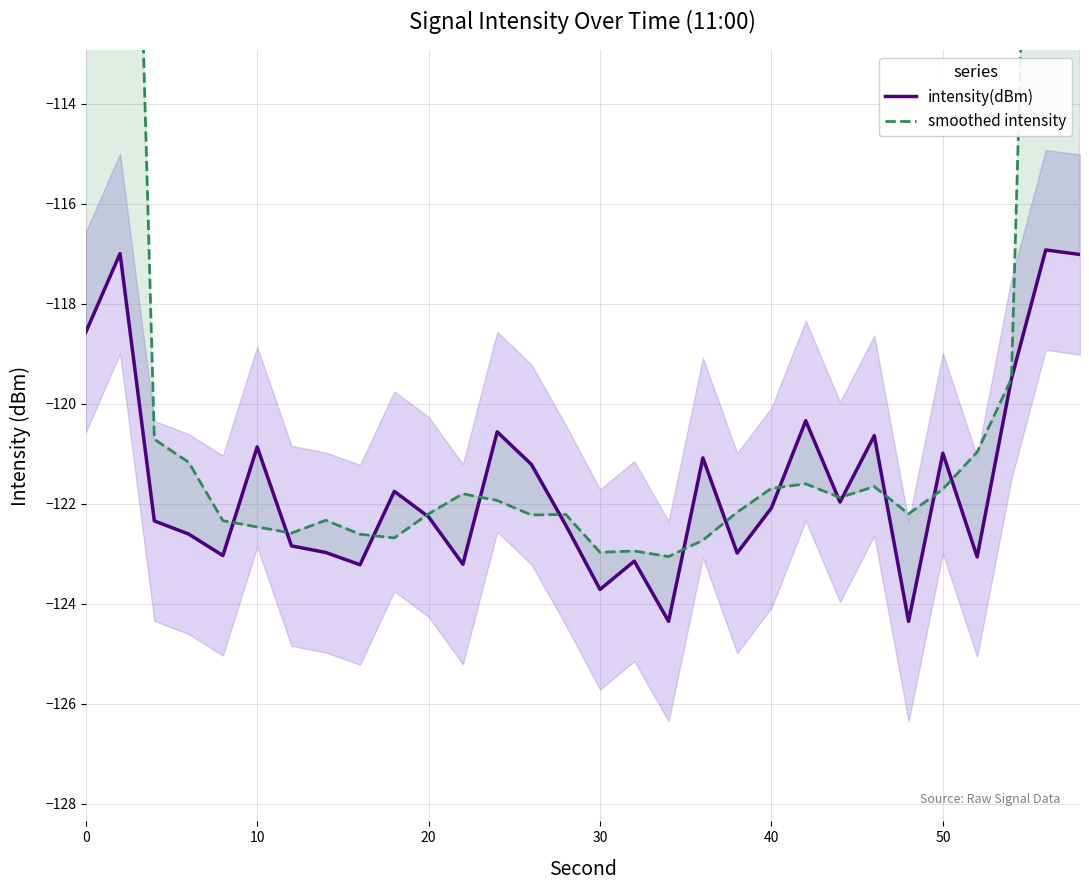

Is this an area chart (filled region under the line)?

No